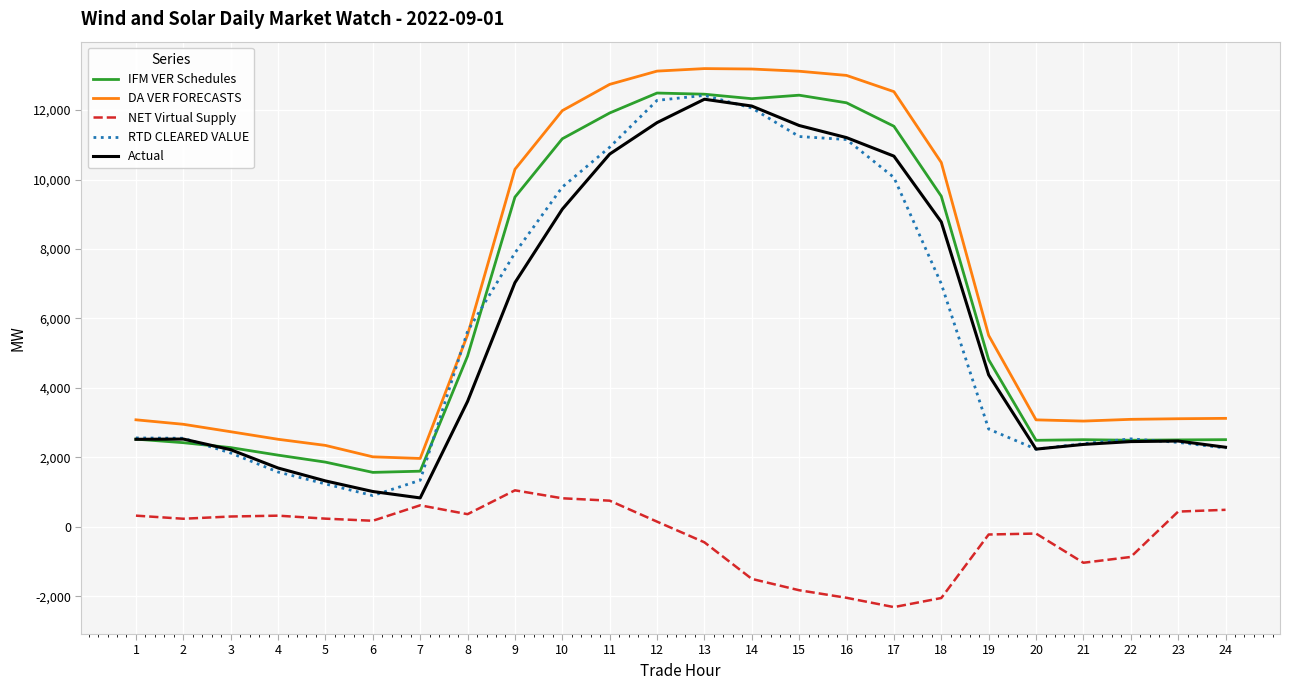

What is the lowest value of the IFM VER Schedules series?

1570.4